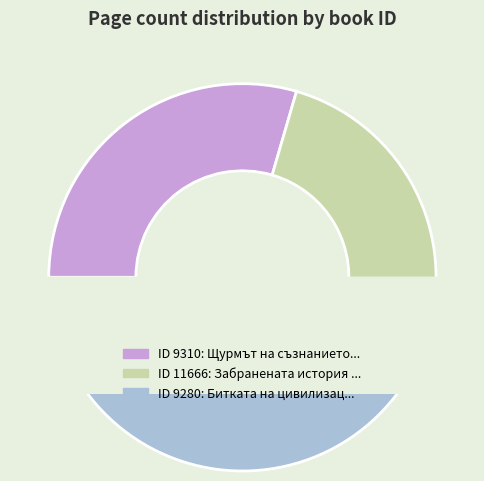

Which category has the smallest portion of the pie?

11666